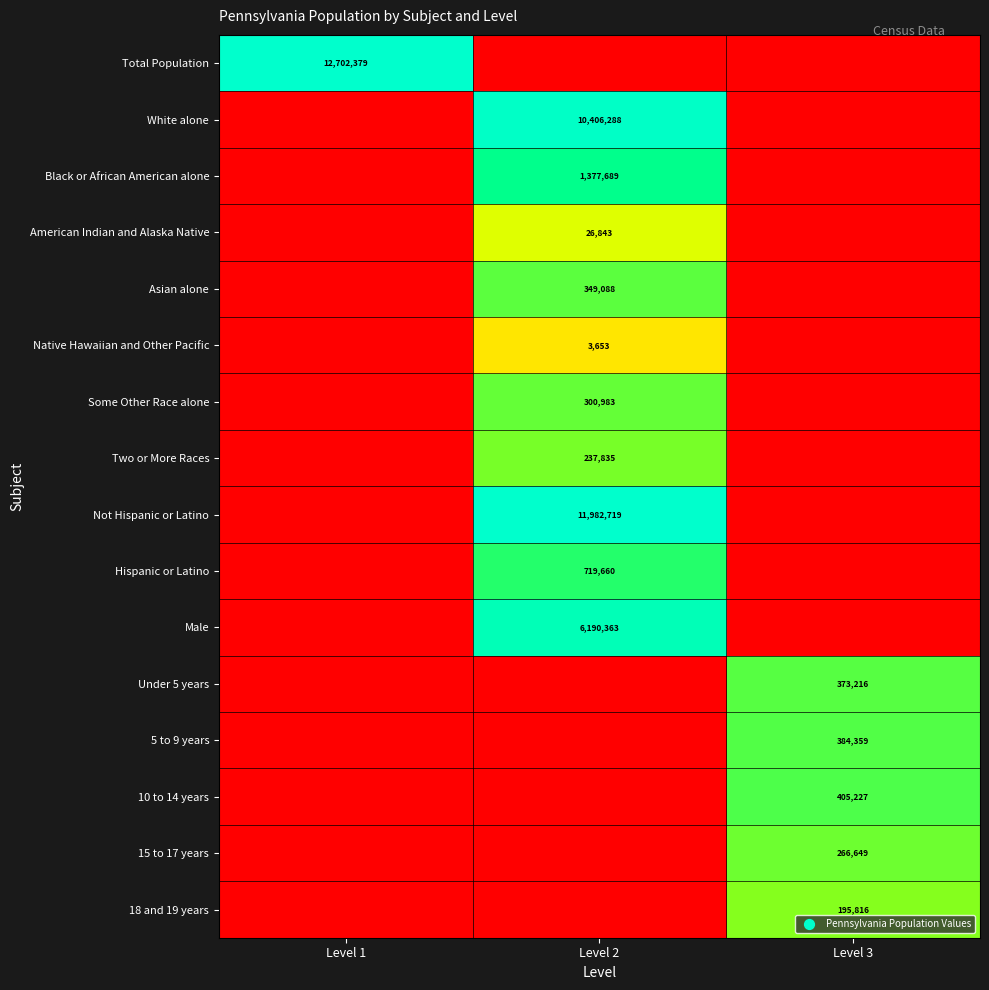

How many categories are shown in the chart?

3